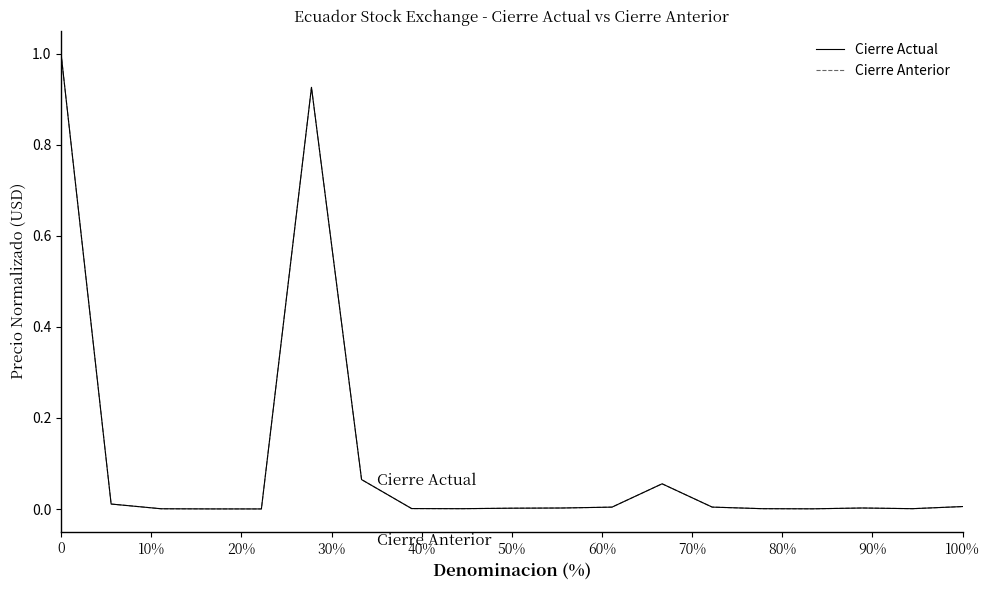

What is the sum of all Cierre Anterior values?

2.1